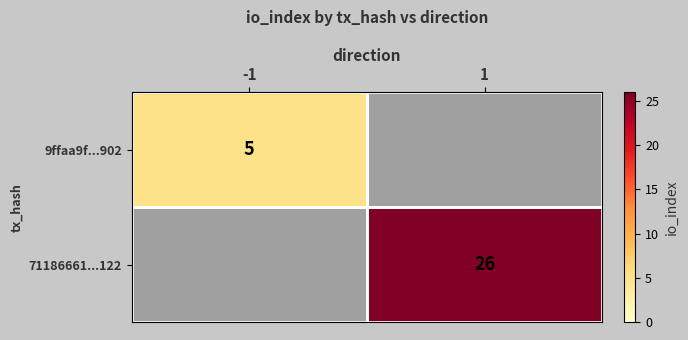

What is the minimum value shown in the chart?

5.0